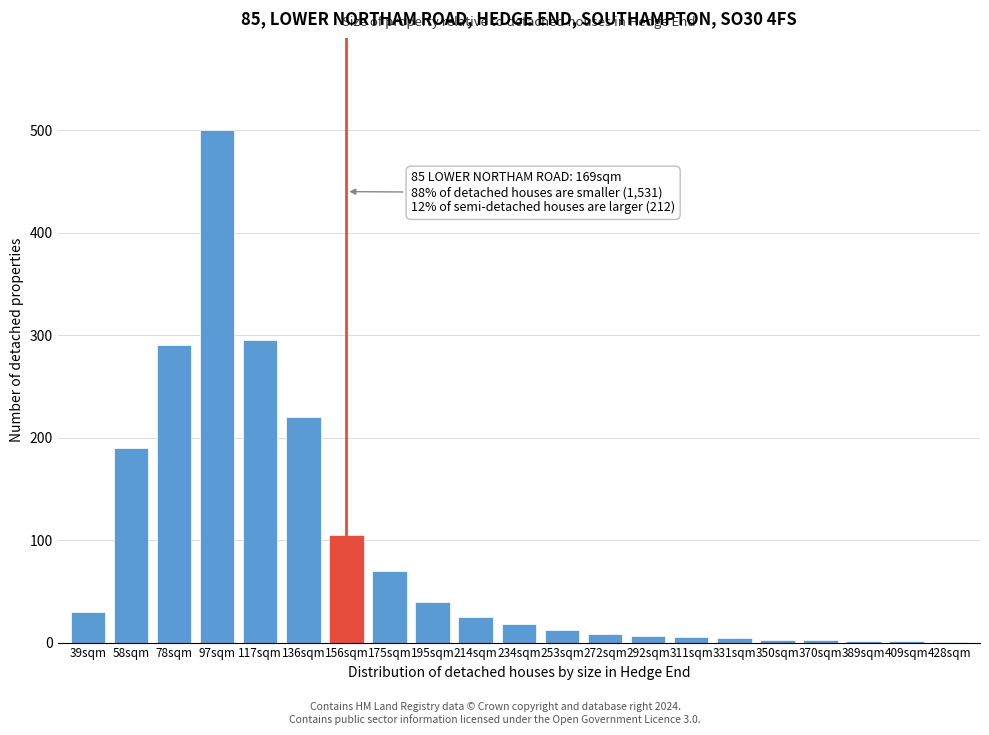

The value at 195sqm is 40. True or false?

True